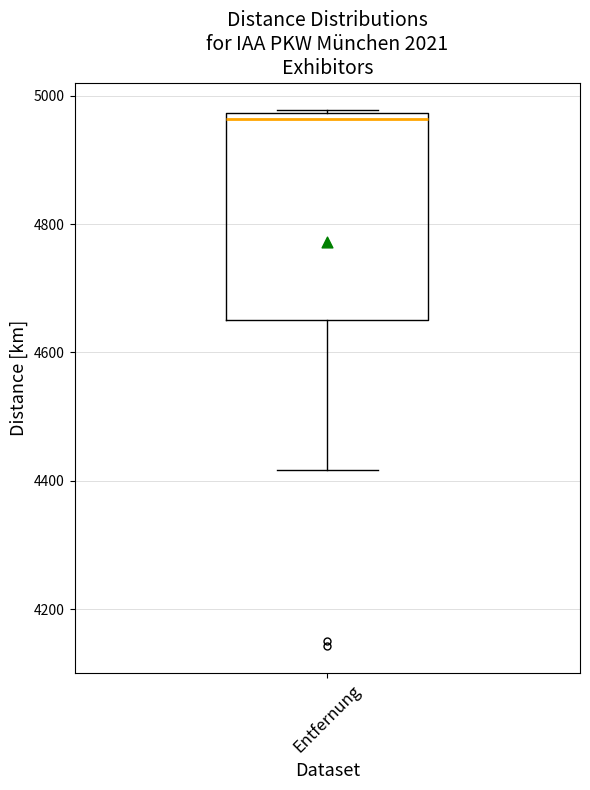

Transcribe this box plot: give where the median line is, the range the box spans, and where the two whiskers end, as read against the y-axis. The values are not printed on the chart, so give them approximately, as read against the axis.

median 4960, box 4640 to 4980, whiskers 4420 to 4980 (just above the box's upper edge)